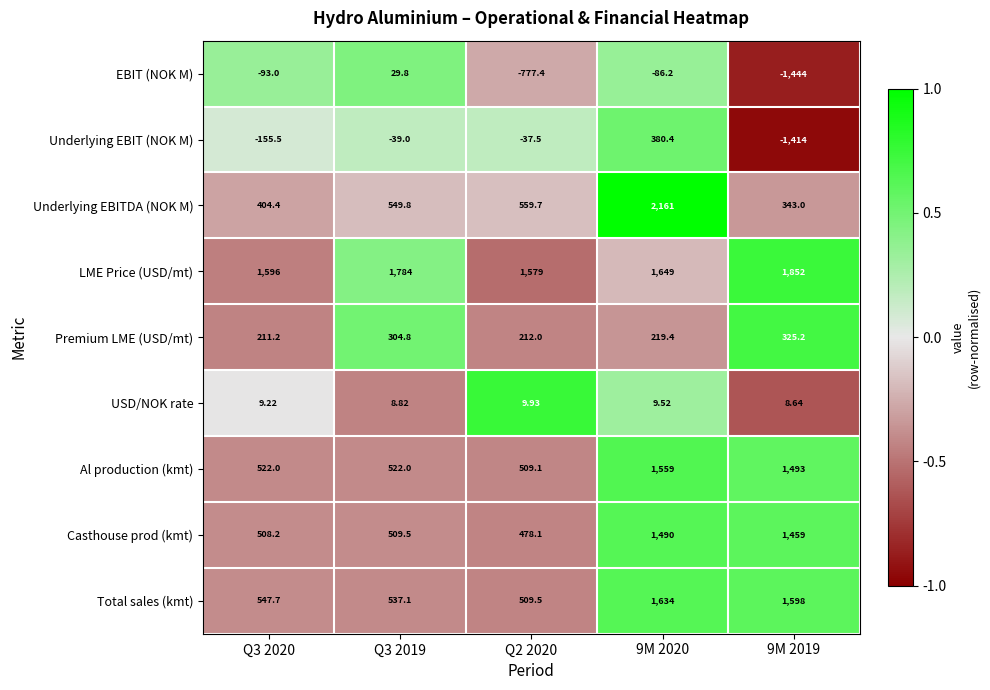

At Q2 2020, list the series in order from largest to smallest.

LME Price (USD/mt), Underlying EBITDA (NOK M), Total sales (kmt), Al production (kmt), Casthouse prod (kmt), Premium LME (USD/mt), USD/NOK rate, Underlying EBIT (NOK M), EBIT (NOK M)